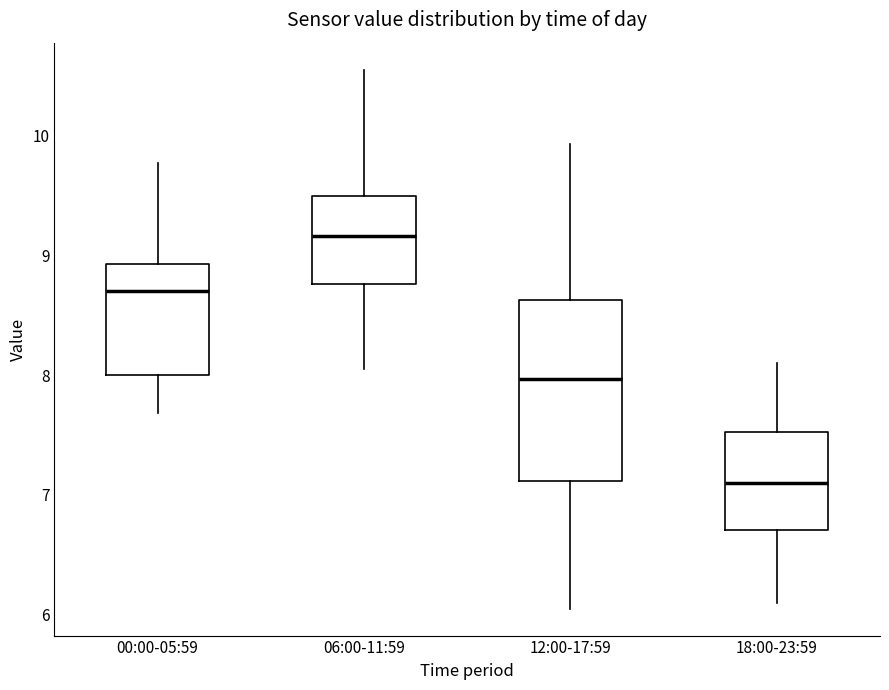

Reading left to right, read every box against the y-axis: the position of its median line, the range the box covers, and the ends of its whiskers. The values are not printed on the chart, so give them approximately, as read against the axis.

00:00-05:59: median 8.7, box 8.0 to 8.9, whiskers 7.7 to 9.8
06:00-11:59: median 9.2, box 8.8 to 9.5, whiskers 8.1 to 10.6
12:00-17:59: median 8.0, box 7.1 to 8.6, whiskers 6.1 to 9.9
18:00-23:59: median 7.1, box 6.7 to 7.5, whiskers 6.1 to 8.1